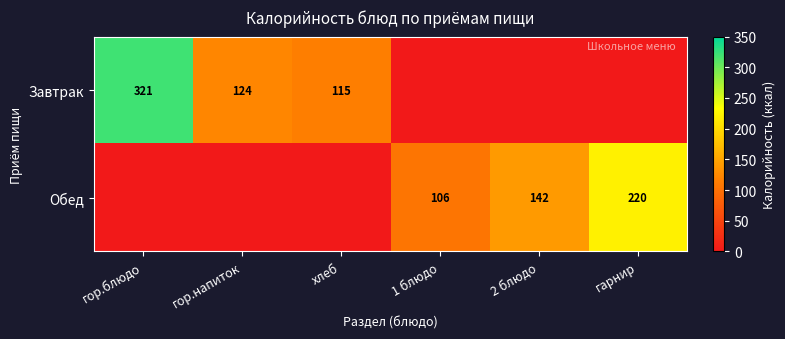

The Завтрак series shows 124 at гор.напиток. True or false?

True